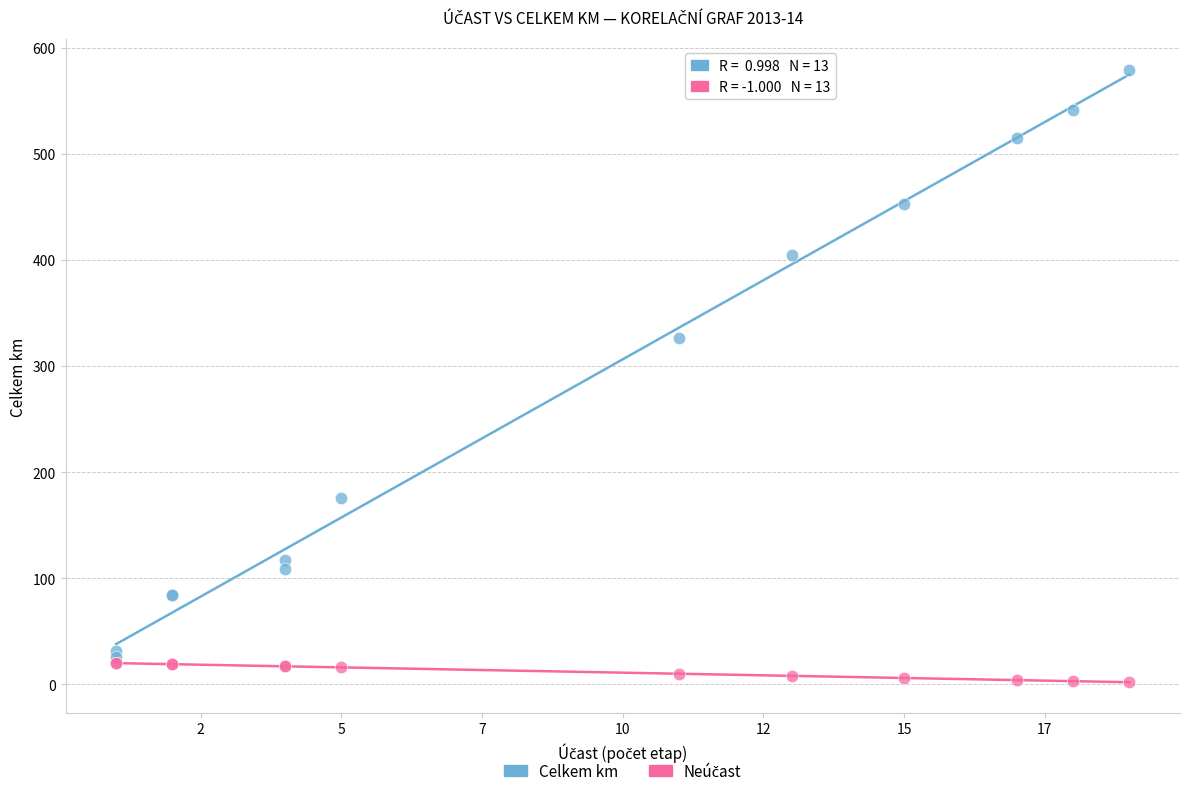

In the Celkem km series, what Y value is closest to 302?

326